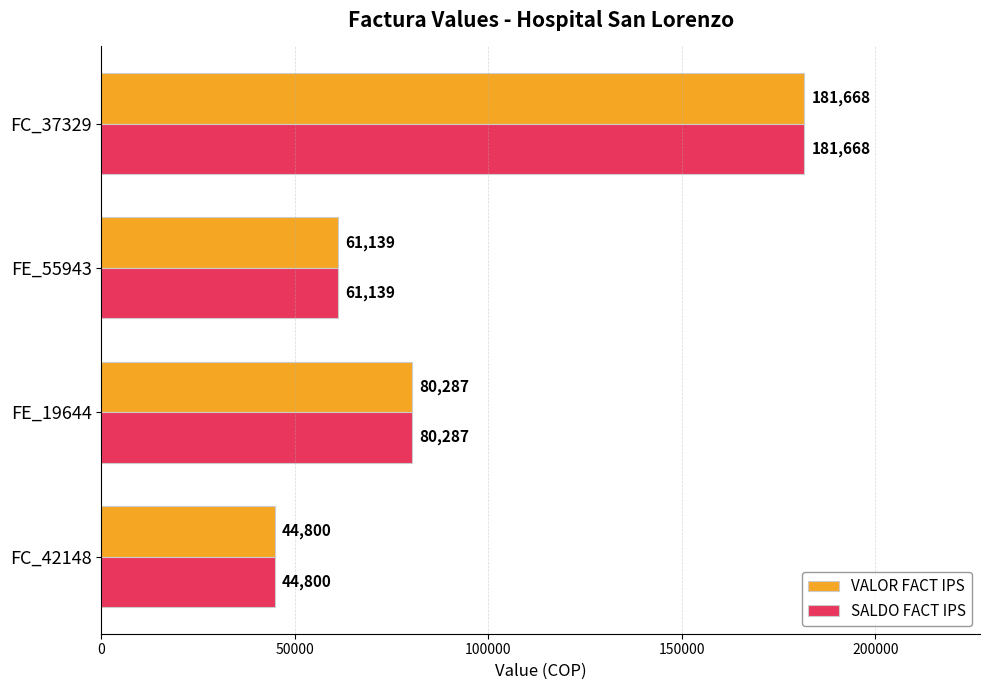

Is the value of VALOR FACT IPS at FC_42148 greater than the value of SALDO FACT IPS at FC_37329?

No